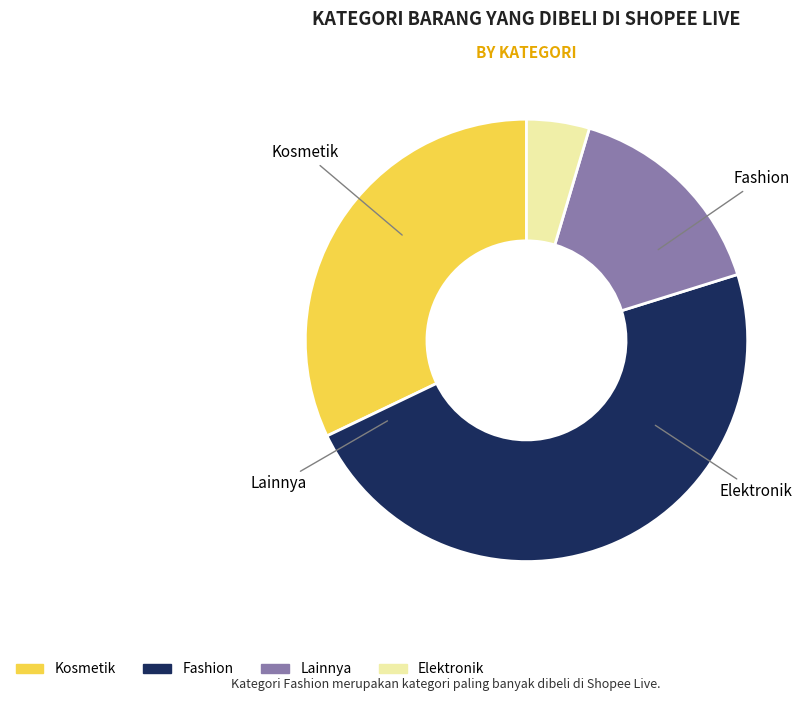

Is the sum of Fashion and Lainnya greater than half?

Yes